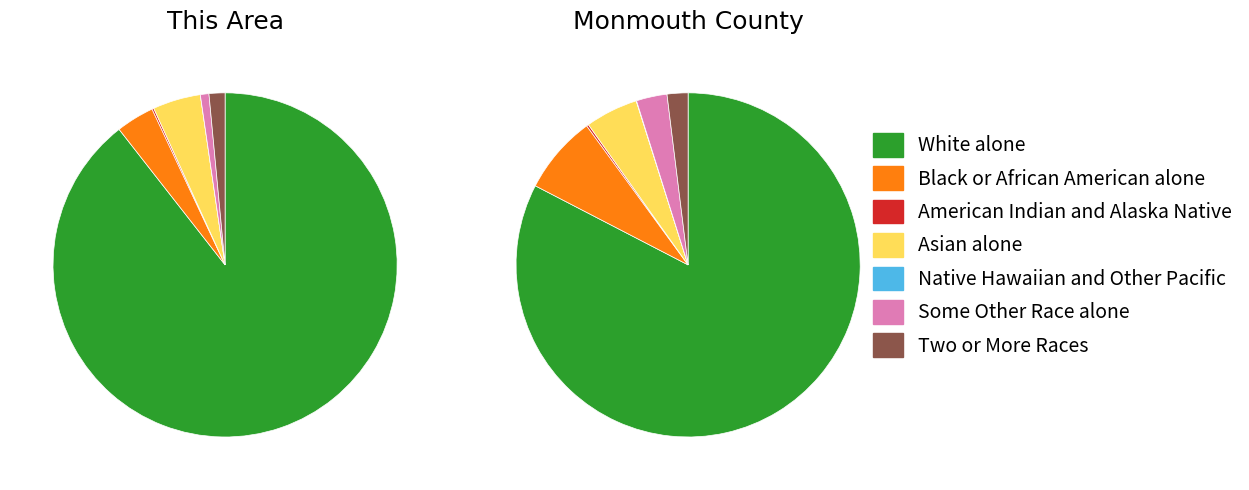

What is the total percentage of Black or African American alone and Two or More Races?

5.1%